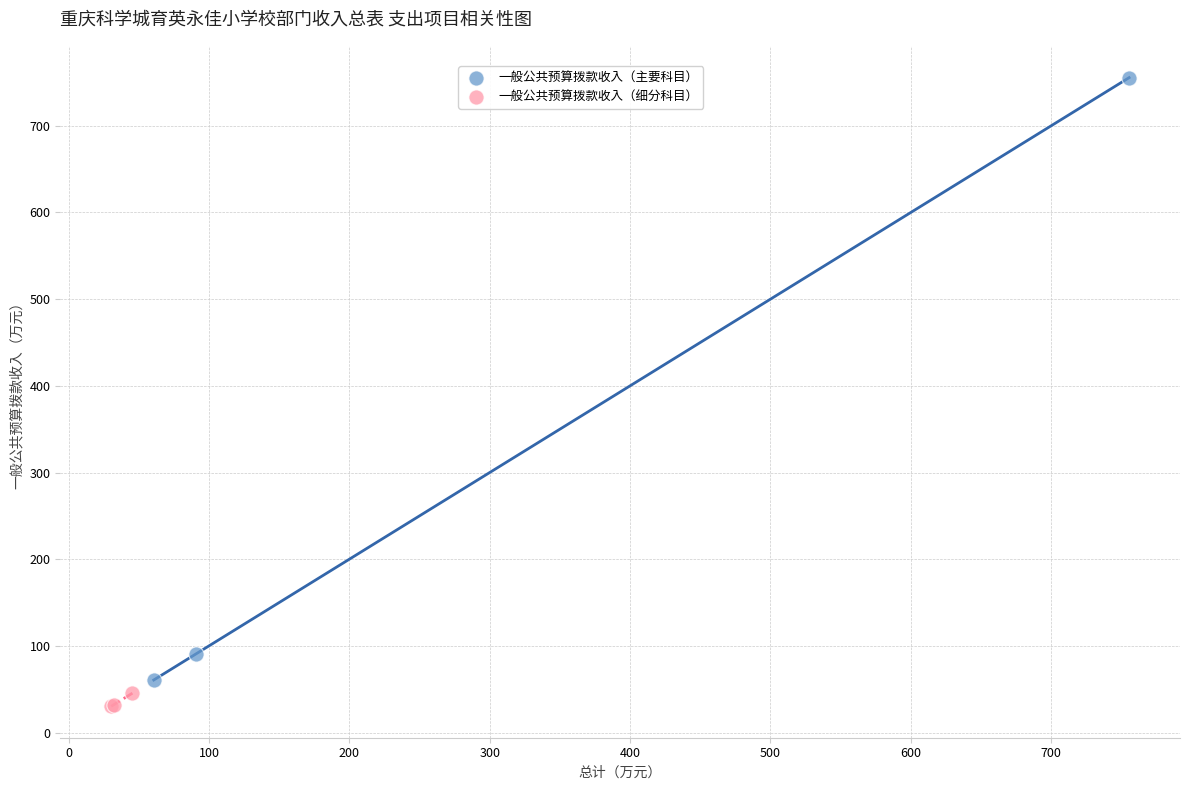

Which series has the largest Y range (max minus min)?

一般公共预算拨款收入（主要科目）